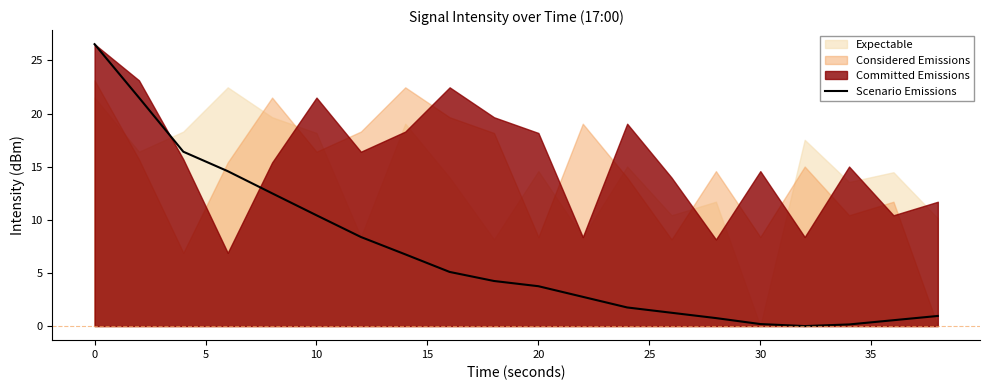

The value of Scenario Emissions at 0 is 12.6. True or false?

False